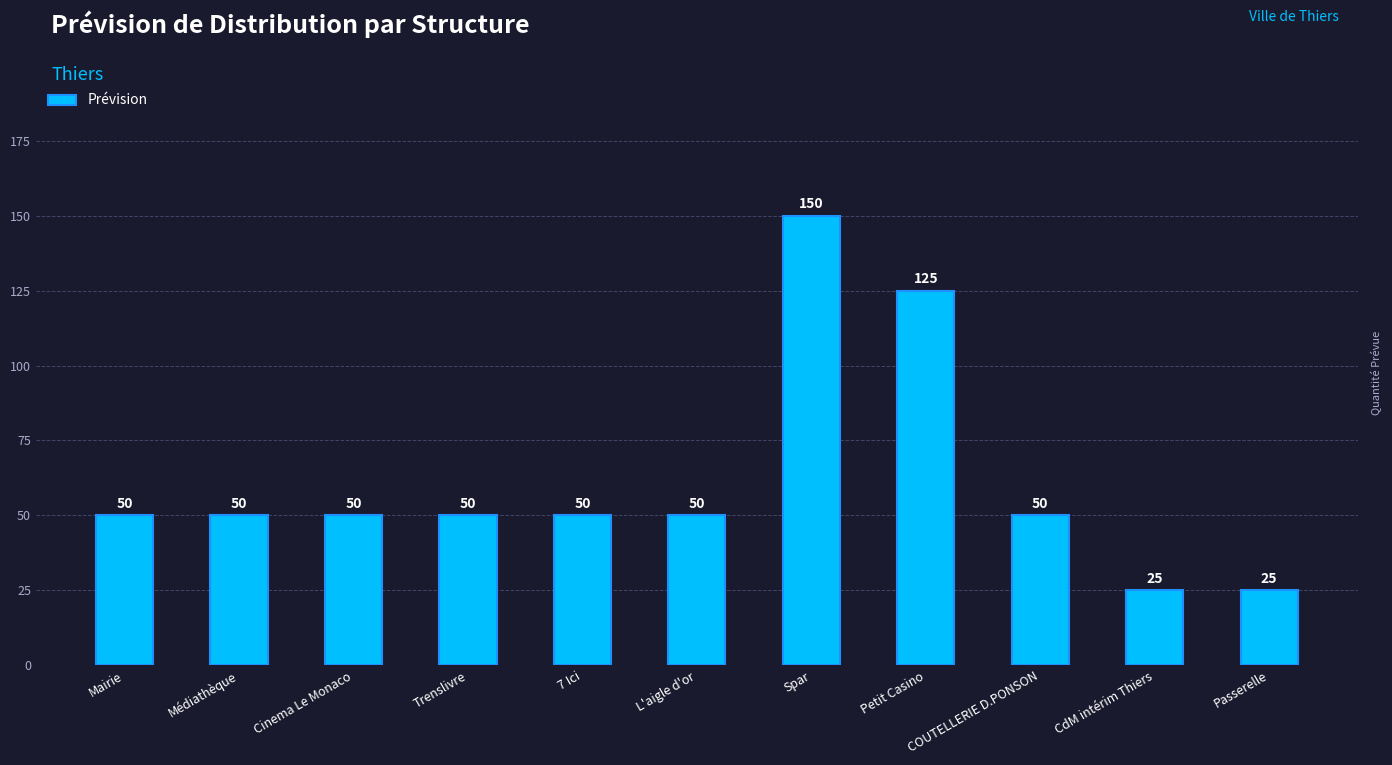

What position from the right is Spar?

5